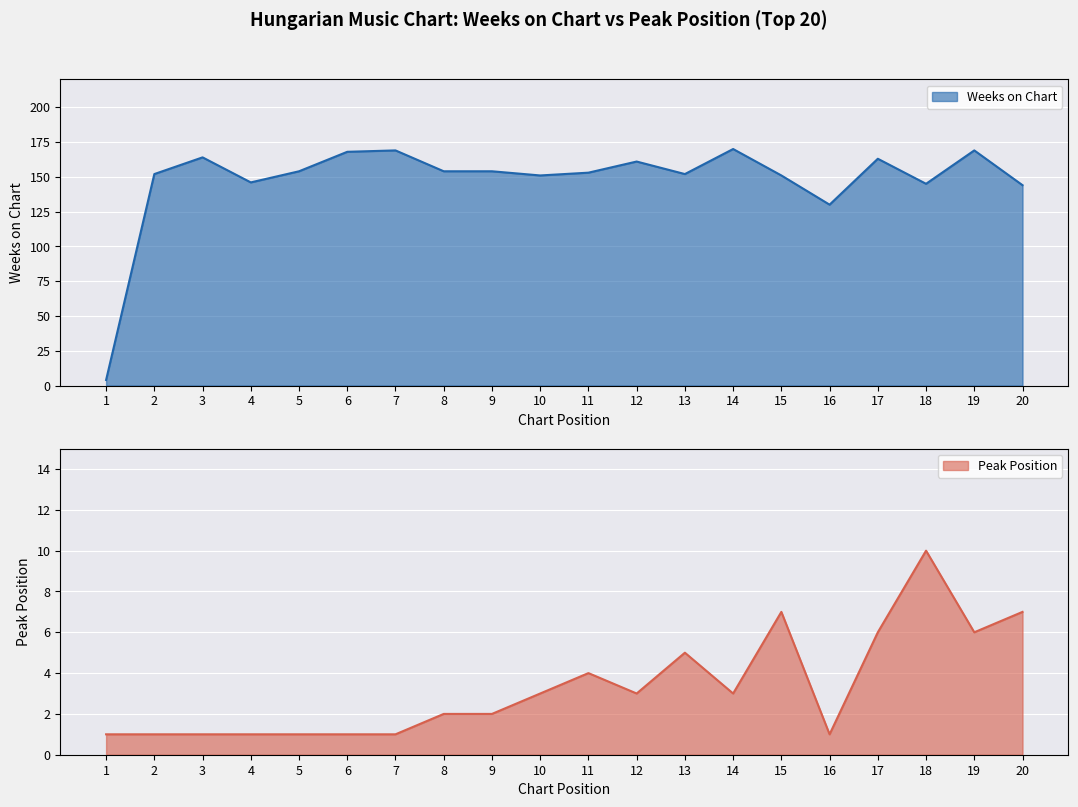

Which series changed the most between 4 and 8?

Weeks on Chart